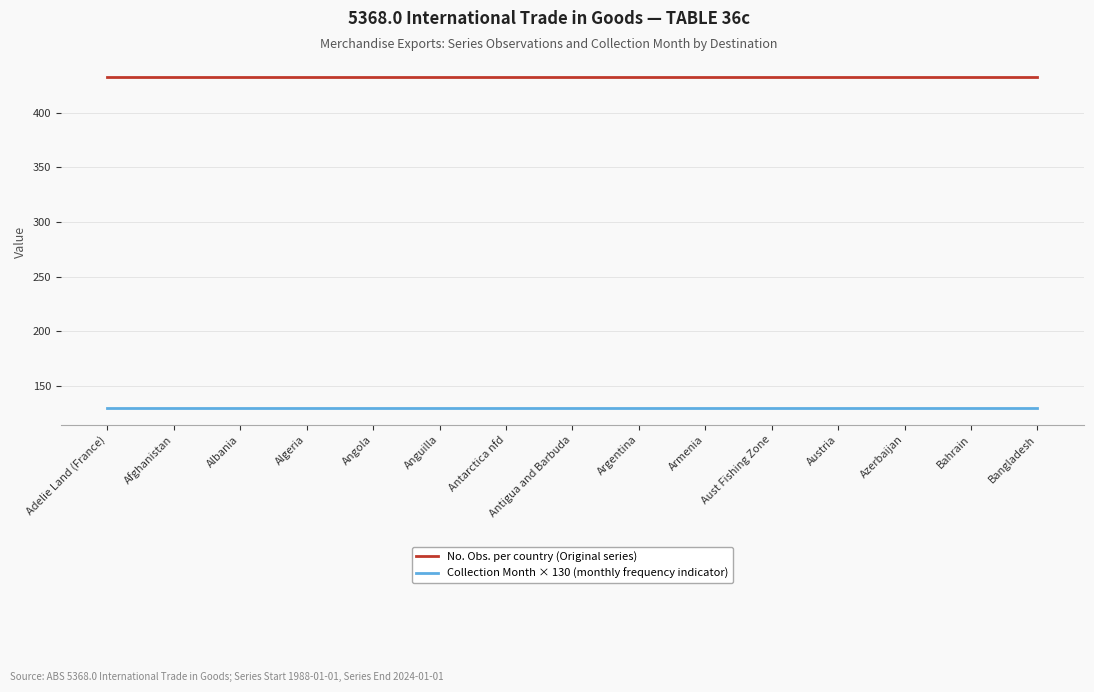

True or false: No. Obs. per country (Original series) and Collection Month × 130 (monthly frequency indicator) intersect in this chart.

False